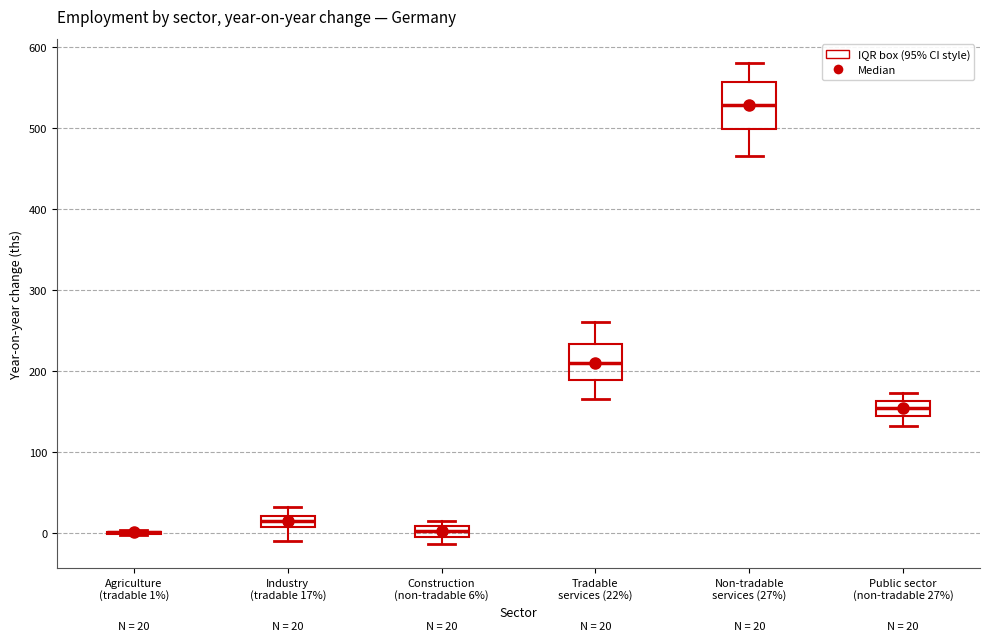

Comparing the boxes themselves (not the whiskers), which one is the tallest?

Non-tradable services (27%)